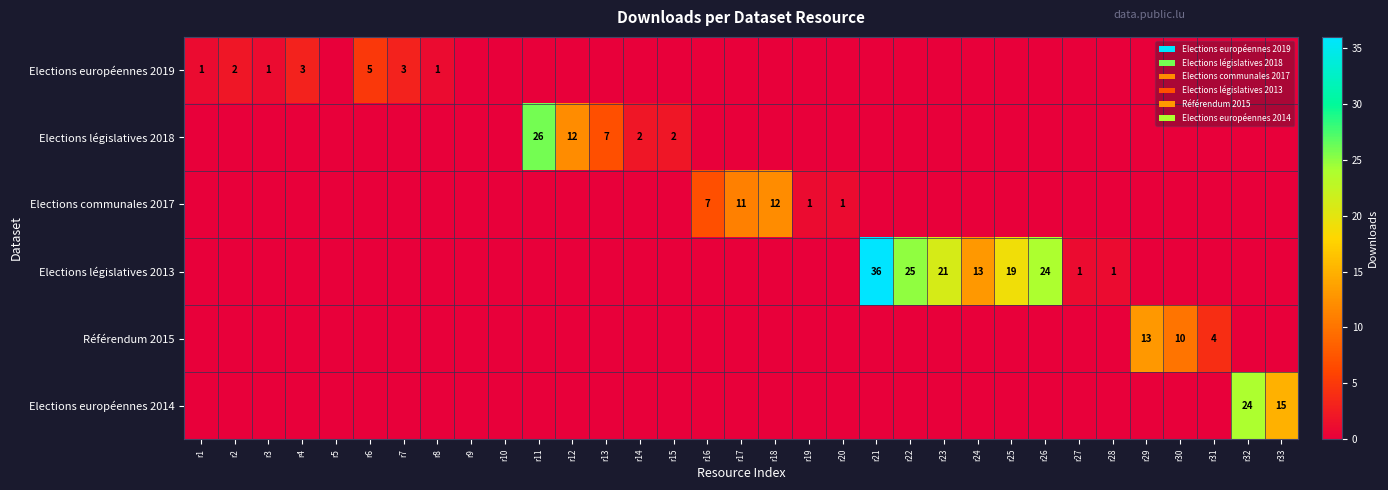

How many values in Elections législatives 2013 are above zero?

8